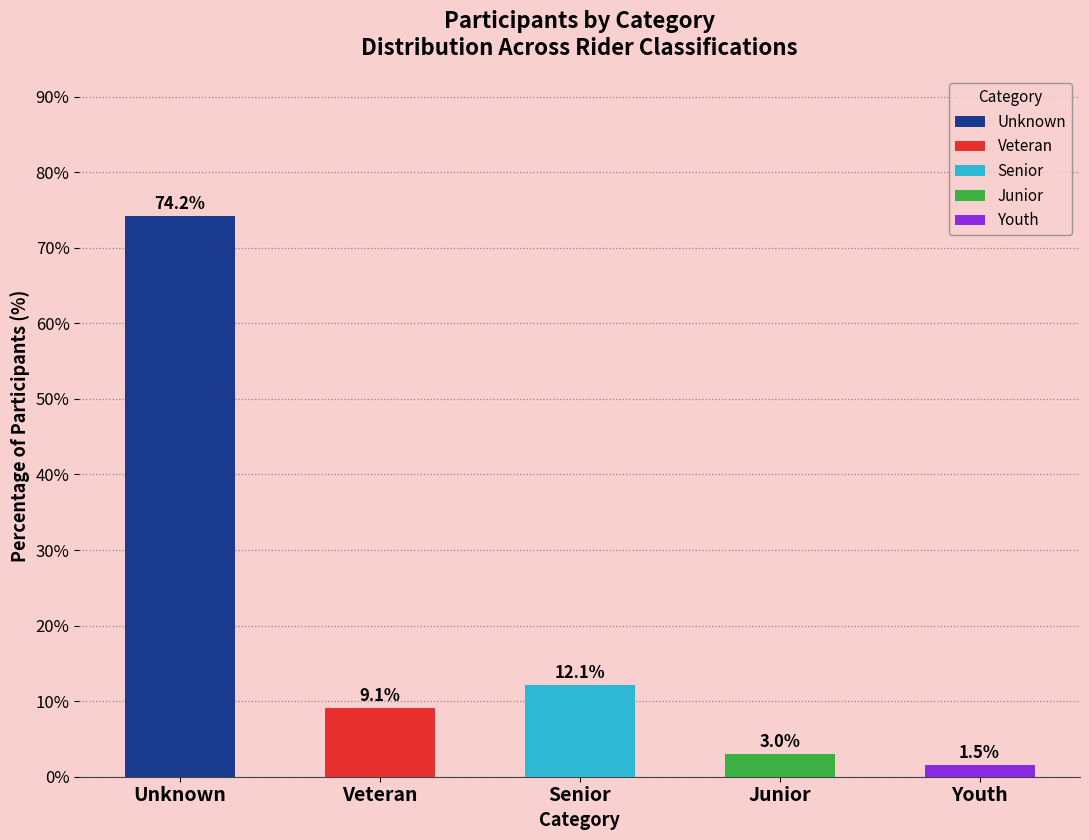

Which series has the largest range (max minus min)?

Unknown